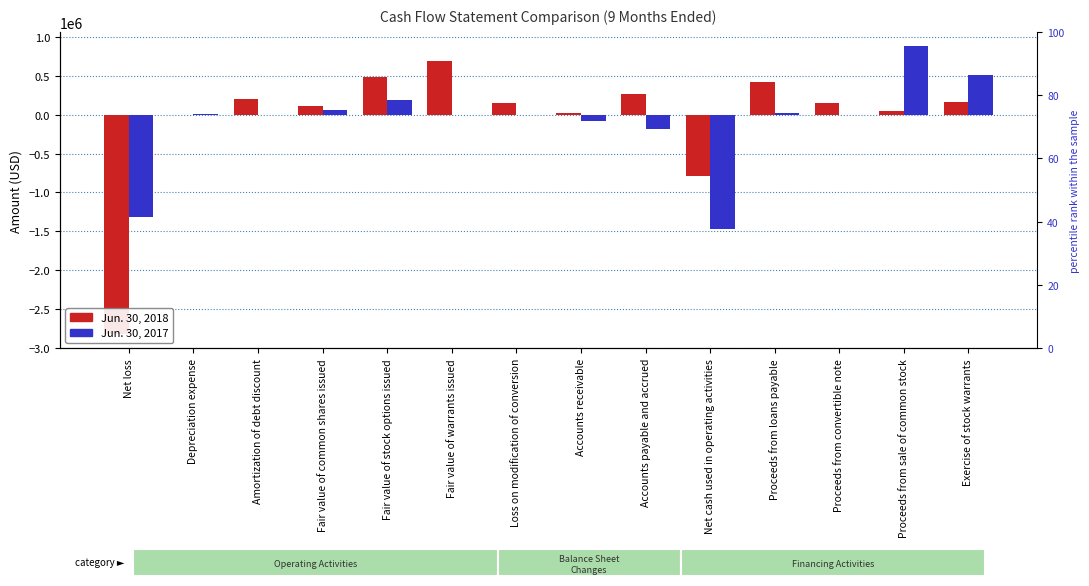

Reading left to right, what are all the values shown in this chart?

Jun. 30, 2018: Net loss=-2826017	Depreciation expense=2243	Amortization of debt discount=205674	Fair value of common shares issued=111300	Fair value of stock options issued=486642	Fair value of warrants issued=689934	Loss on modification of conversion=158400	Accounts receivable=24999	Accounts payable and accrued=273774	Net cash used in operating activities=-790081	Proceeds from loans payable=427500	Proceeds from convertible note=150000	Proceeds from sale of common stock=50000	Exercise of stock warrants=170914
Jun. 30, 2017: Net loss=-1322769	Depreciation expense=8112	Amortization of debt discount=0	Fair value of common shares issued=59000	Fair value of stock options issued=193556	Fair value of warrants issued=0	Loss on modification of conversion=0	Accounts receivable=-75424	Accounts payable and accrued=-176390	Net cash used in operating activities=-1477936	Proceeds from loans payable=30000	Proceeds from convertible note=0	Proceeds from sale of common stock=884600	Exercise of stock warrants=517110